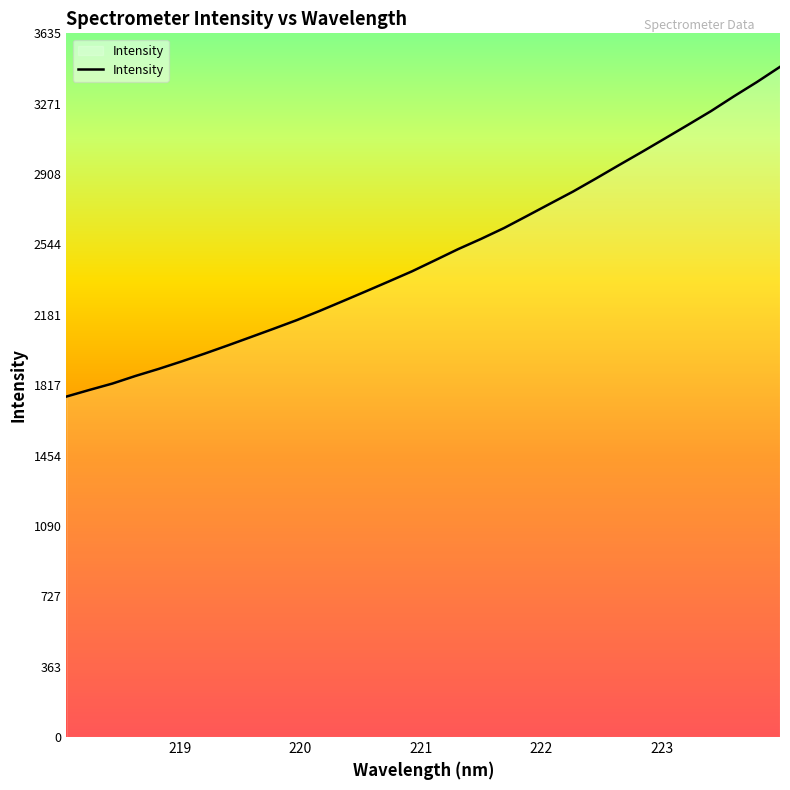

What is the maximum value shown in the chart?

3461.8